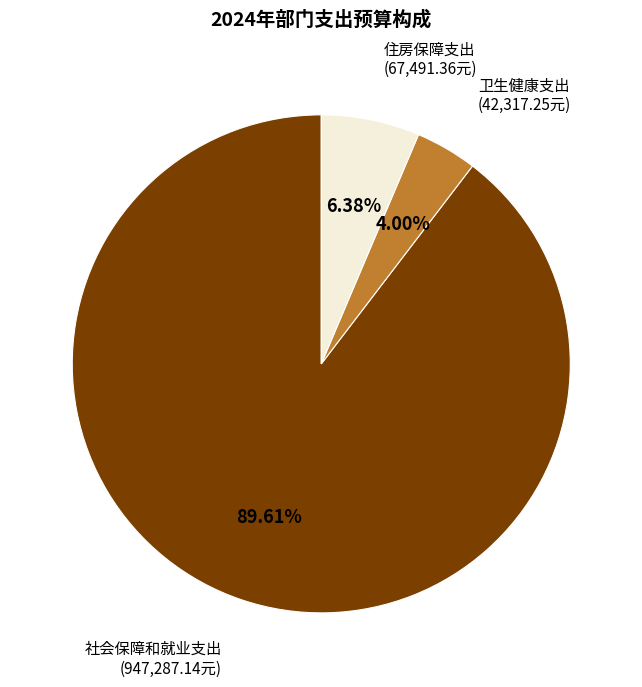

Is there a majority slice in this chart?

Yes